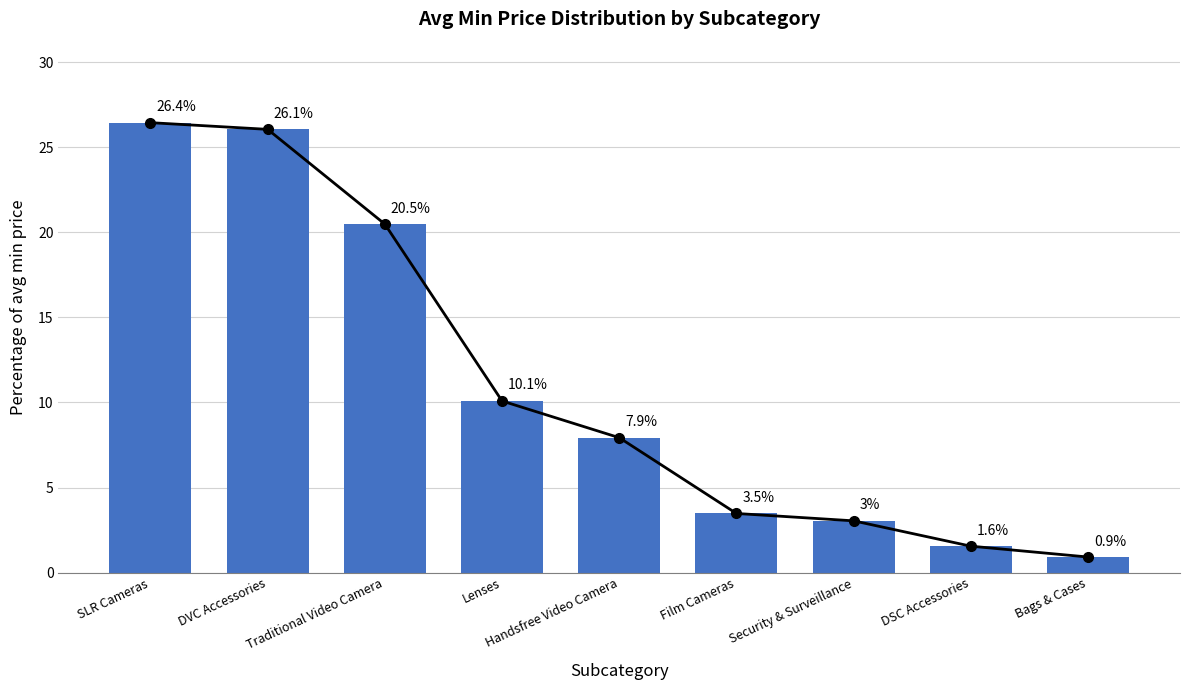

What is the label of the 1st bar from the left?

SLR Cameras